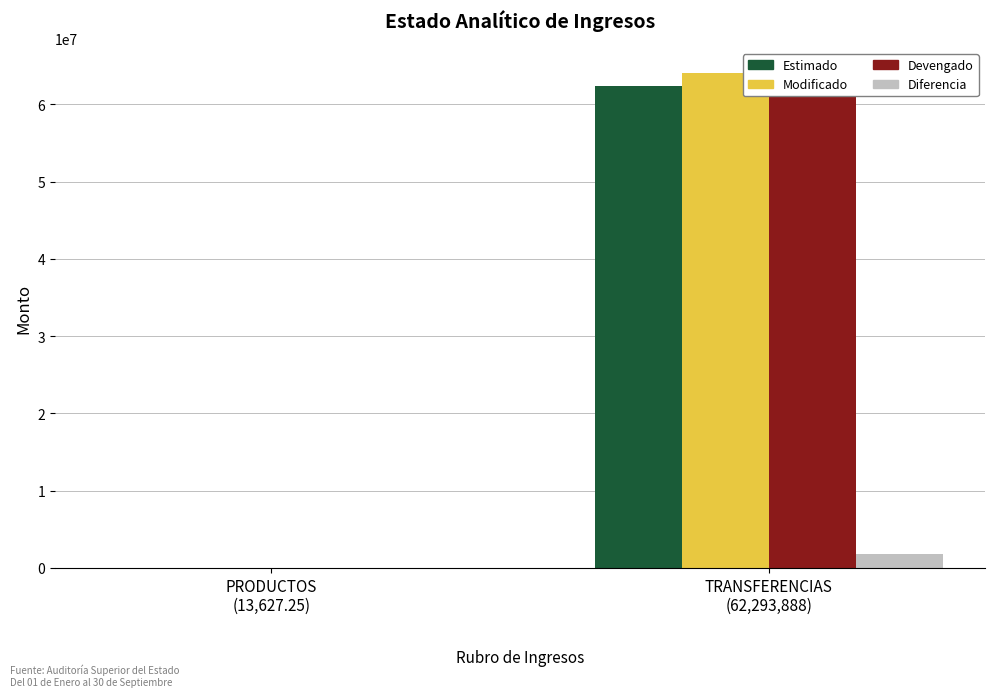

How many categories are shown in the chart?

2